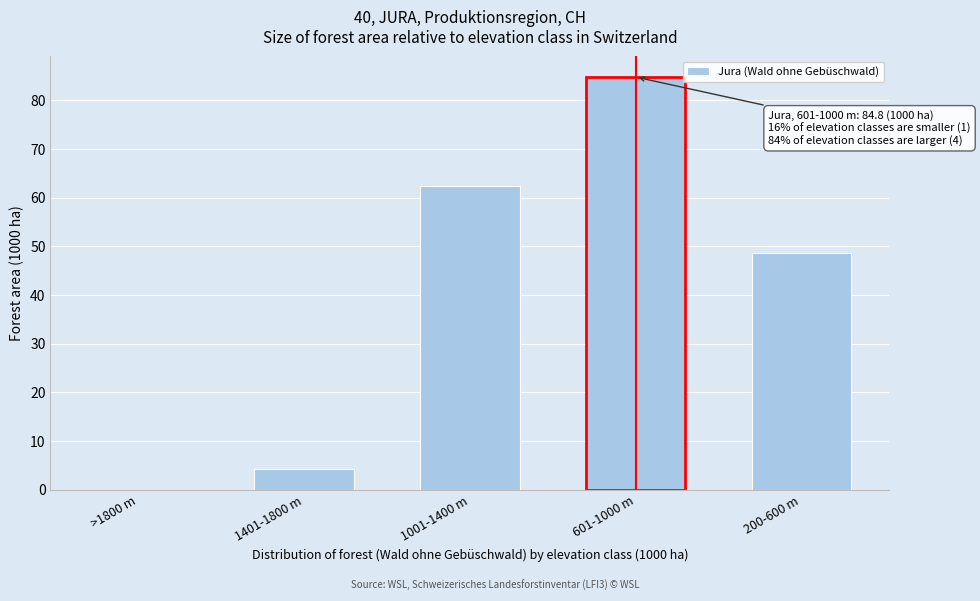

Reading left to right, list all the values displayed in this chart.

>1800 m=0.0	1401-1800 m=4.3	1001-1400 m=62.3	601-1000 m=84.8	200-600 m=48.7